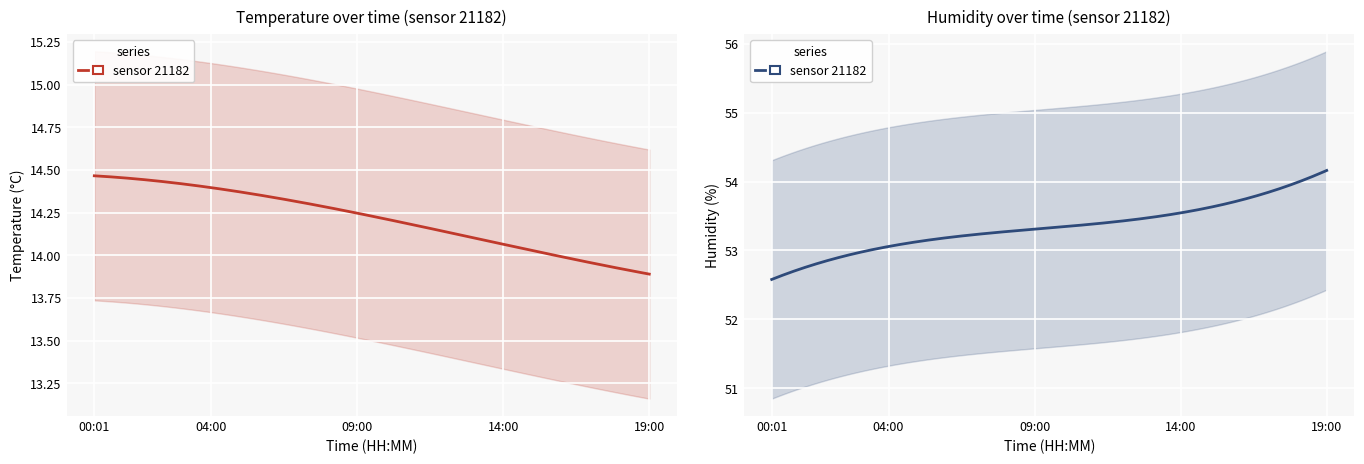

Is it true that temperature equals 4.1 at 07:00?

False